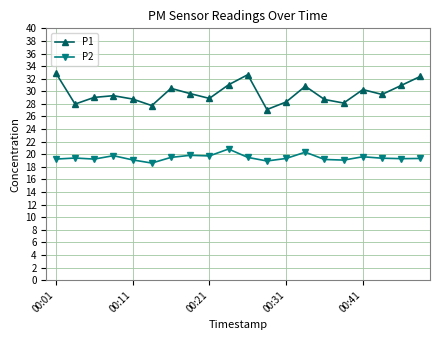

True or false: P2 and P1 intersect in this chart.

False